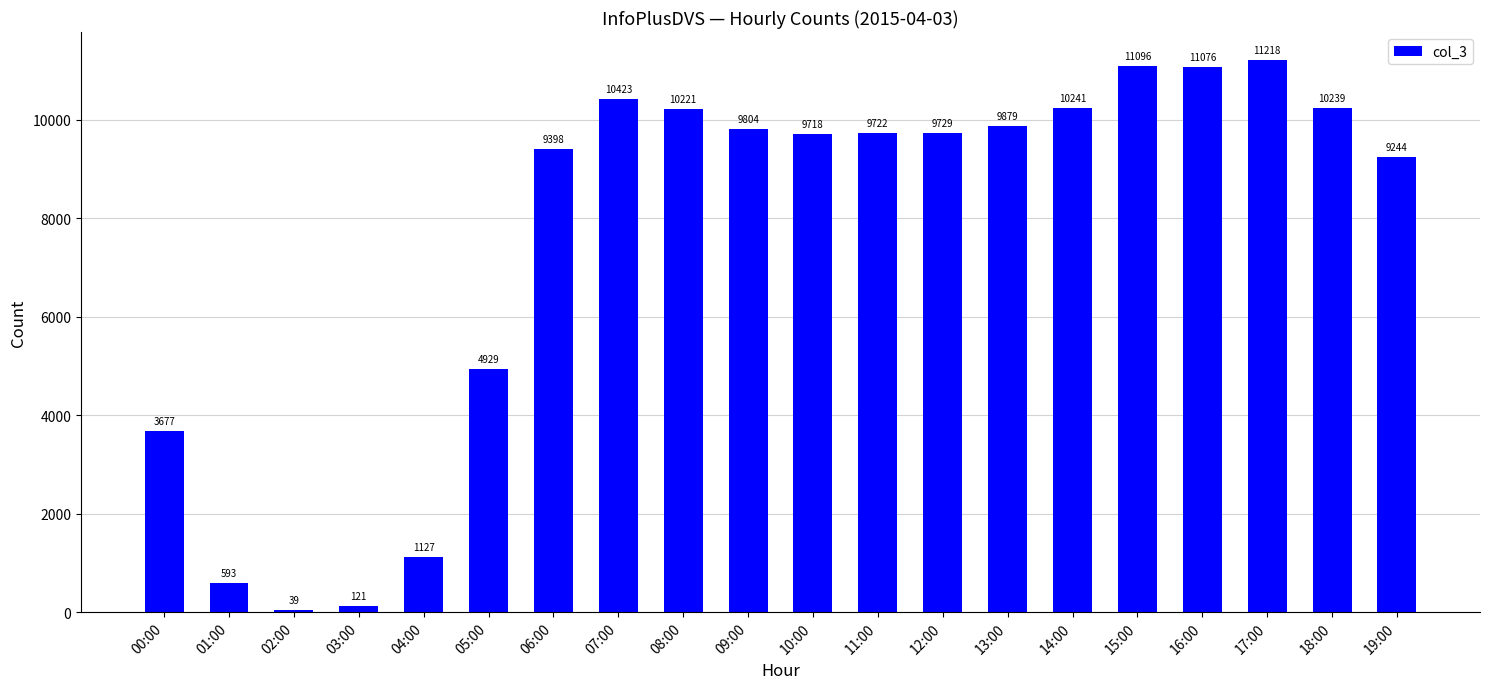

Reading left to right, transcribe all the data shown in this chart.

00:00=3677	01:00=593	02:00=39	03:00=121	04:00=1127	05:00=4929	06:00=9398	07:00=10423	08:00=10221	09:00=9804	10:00=9718	11:00=9722	12:00=9729	13:00=9879	14:00=10241	15:00=11096	16:00=11076	17:00=11218	18:00=10239	19:00=9244